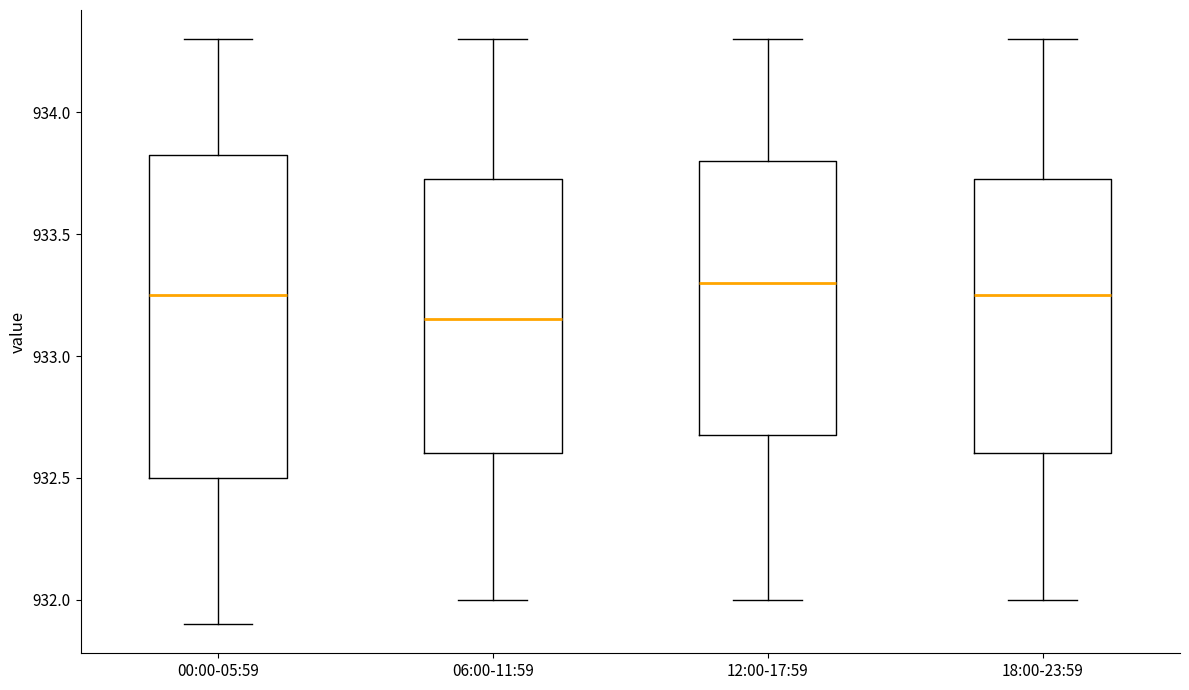

Where is the lower edge of the box for 06:00-11:59 on the y-axis? The values are not printed on the chart, so give them approximately, as read against the axis.

932.60